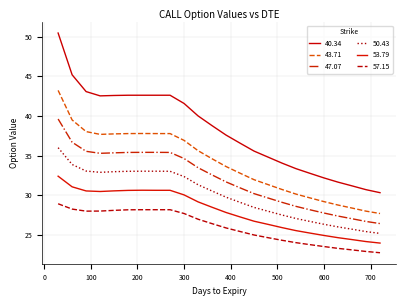

At which label does 40.34 first exceed 38?

30